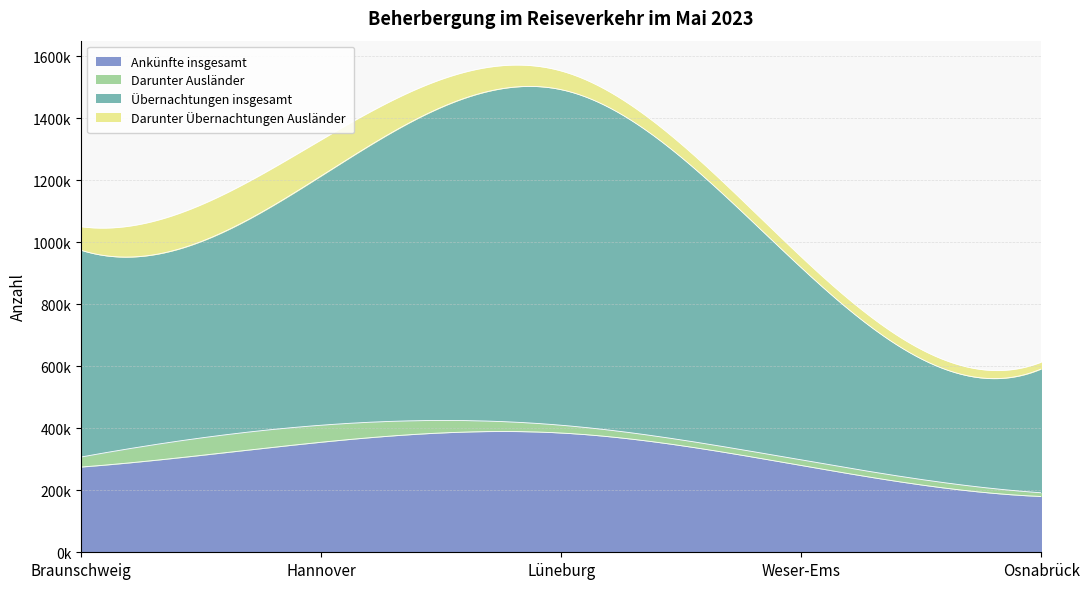

Between Osnabrück and Weser-Ems, which is larger?

Weser-Ems